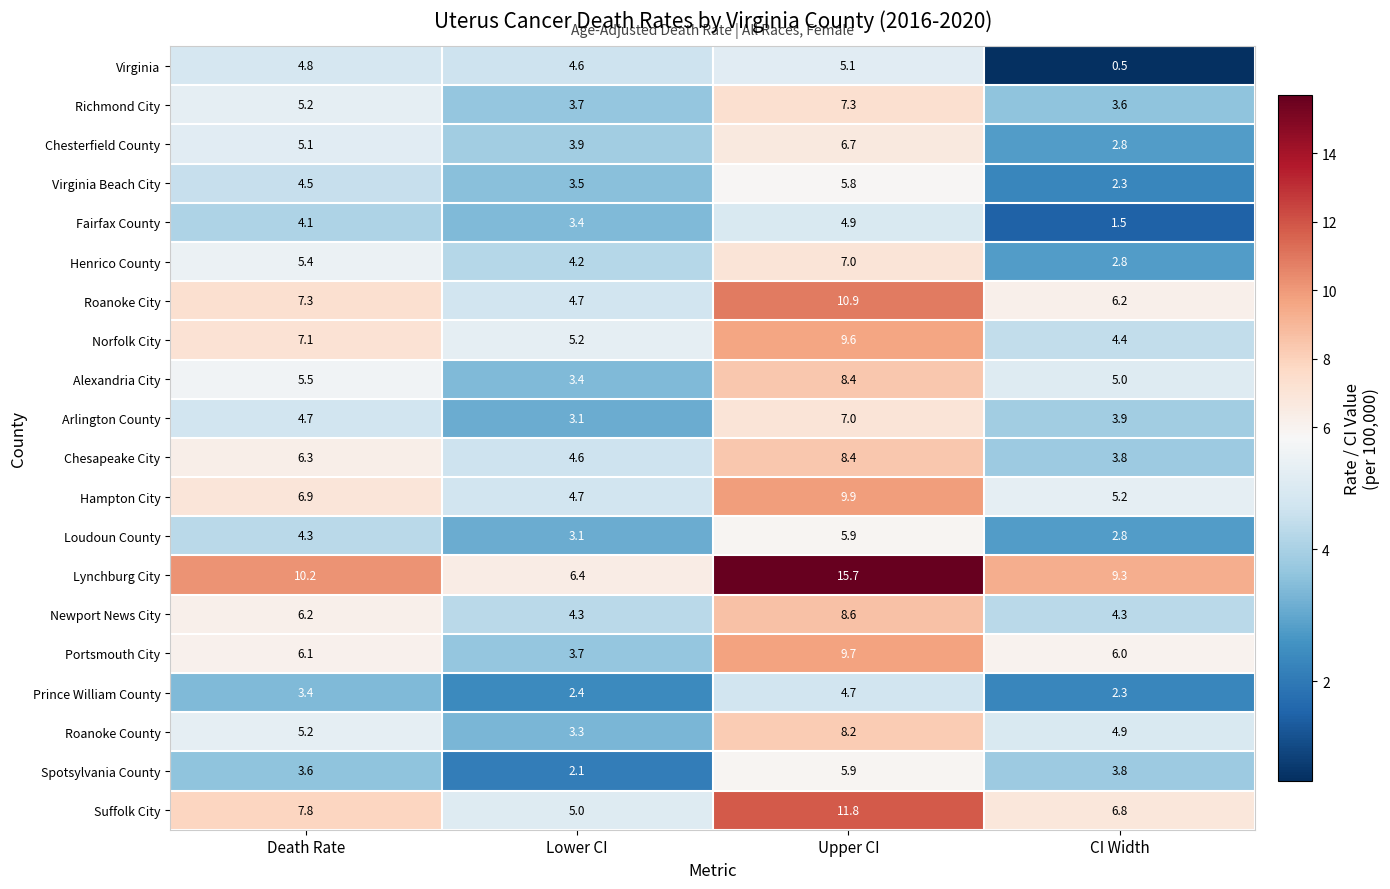

Which series has the largest range (max minus min)?

Lynchburg City